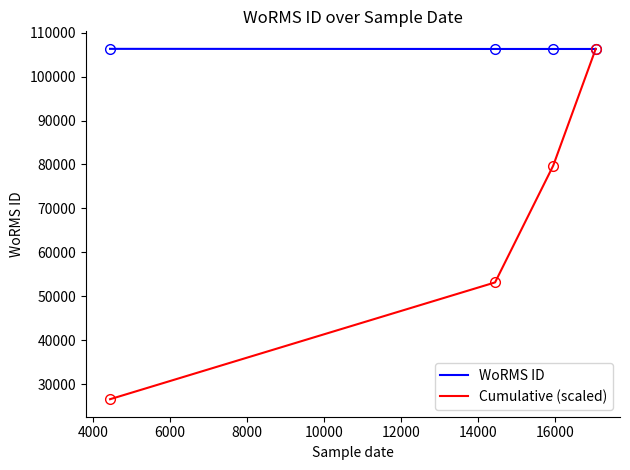

True or false: Cumulative (scaled) has more than 1 interior local peaks.

False